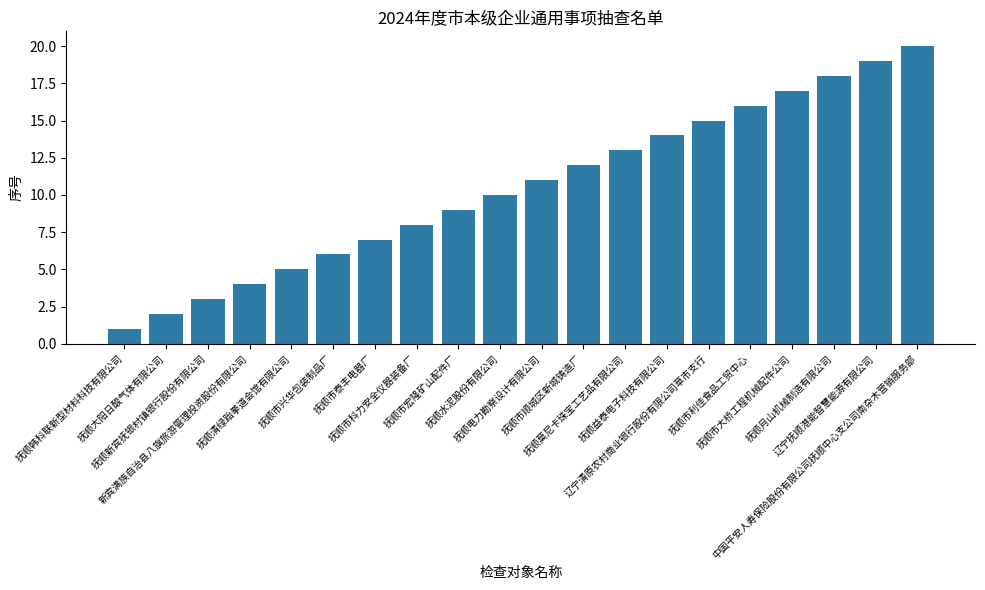

Read the value at 抚顺市顺城区新城铸造厂, to the nearest 5.

10